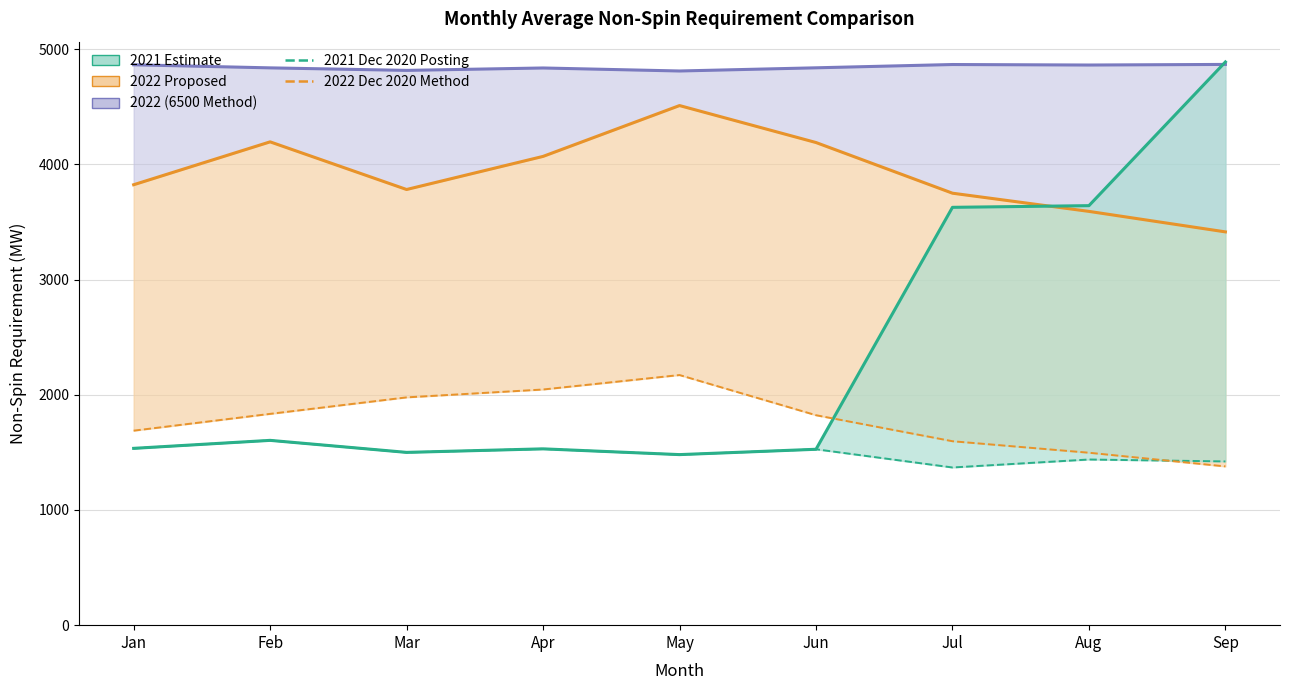

Count the number of categories in the chart.

9